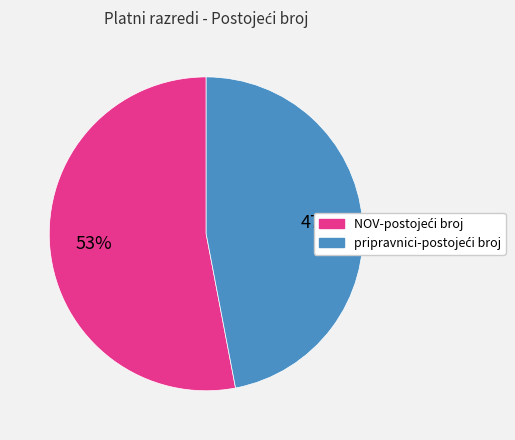

To the nearest percent, what is the difference between the largest and smallest slice percentages?

6%